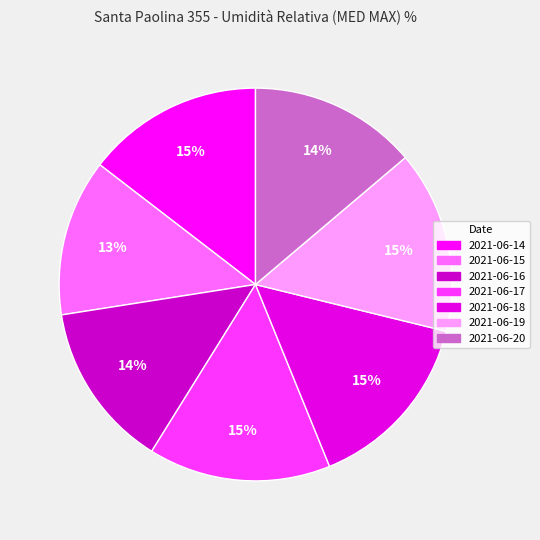

To the nearest percent, what is the combined percentage of 2021-06-16 and 2021-06-15?

27%